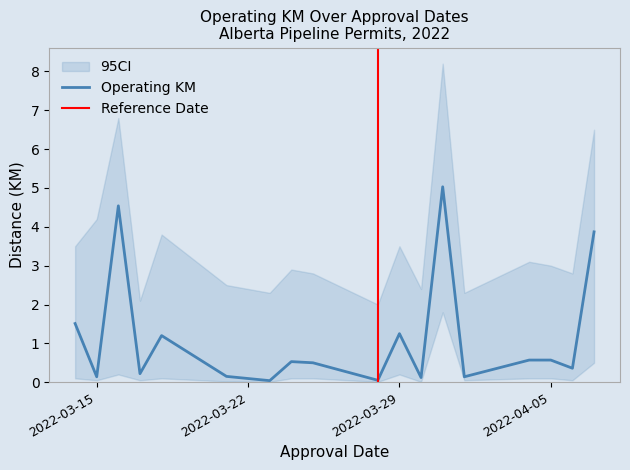

Reading left to right, transcribe all the data shown in this chart.

1.5	0.1	4.5	0.2	1.2	0.1	0.0	0.5	0.5	0.1	1.2	0.1	5.0	0.1	0.6	0.6	0.4	3.9